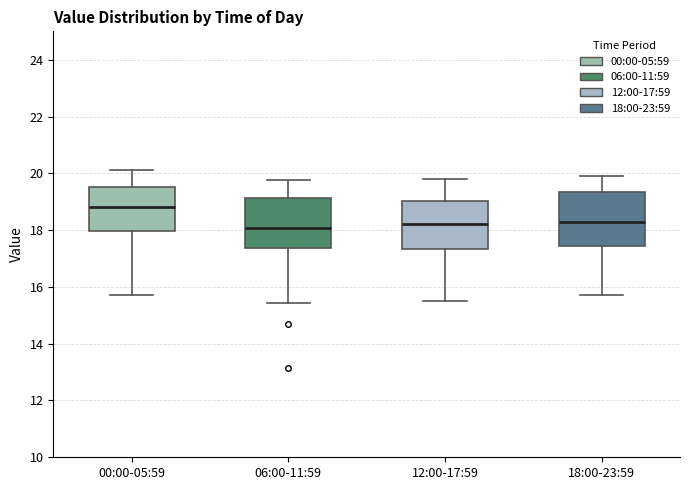

Reading left to right, transcribe this box plot: for each box, give where its median line is, the range the box spans, and where its two whiskers end, as read against the y-axis. The values are not printed on the chart, so give them approximately, as read against the axis.

00:00-05:59: median 18.8, box 18.0 to 19.6, whiskers 15.8 to 20.2
06:00-11:59: median 18.0, box 17.4 to 19.2, whiskers 15.4 to 19.8
12:00-17:59: median 18.2, box 17.4 to 19.0, whiskers 15.6 to 19.8
18:00-23:59: median 18.4, box 17.4 to 19.4, whiskers 15.8 to 20.0